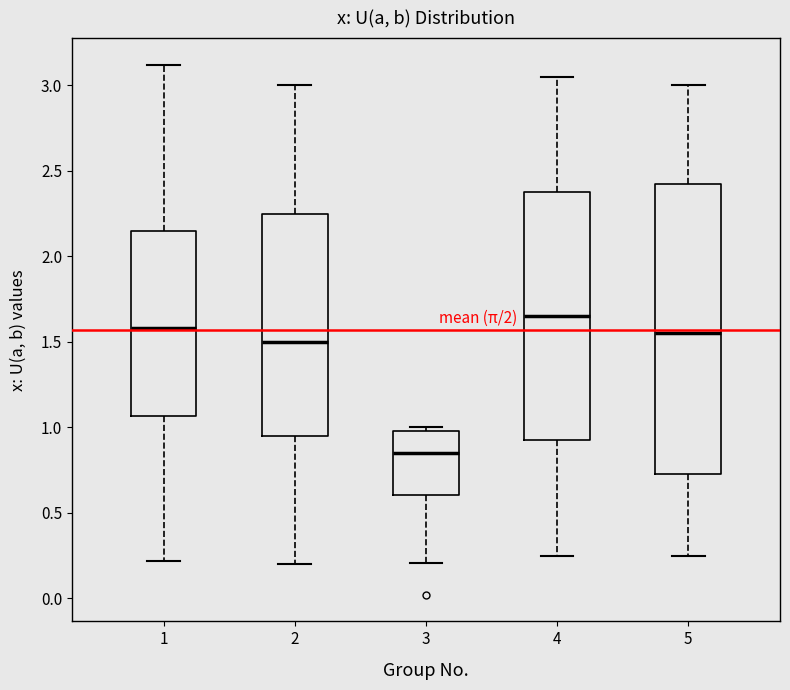

Which box's median line is the highest?

4